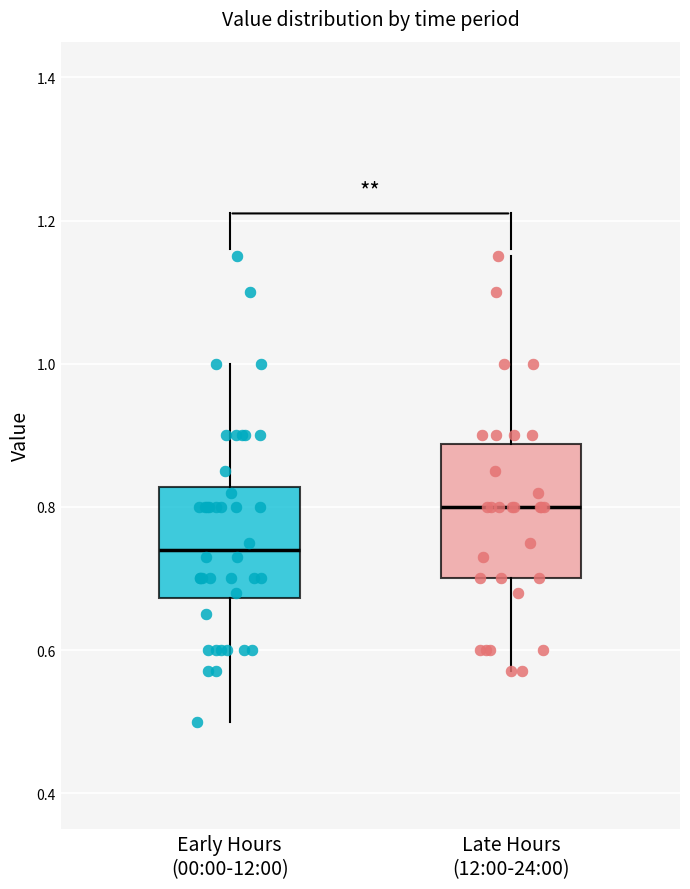

Reading left to right, read every box against the y-axis: the position of its median line, the range the box covers, and the ends of its whiskers. The values are not printed on the chart, so give them approximately, as read against the axis.

Early Hours (00:00-12:00): median 0.74, box 0.68 to 0.82, whiskers 0.50 to 1.00
Late Hours (12:00-24:00): median 0.80, box 0.70 to 0.88, whiskers 0.58 to 1.16